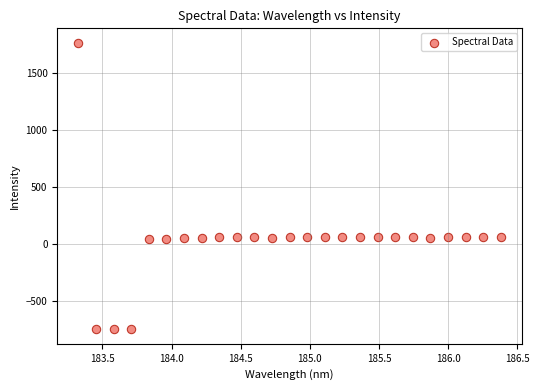

What is the range of X values (max minus min)?

3.1